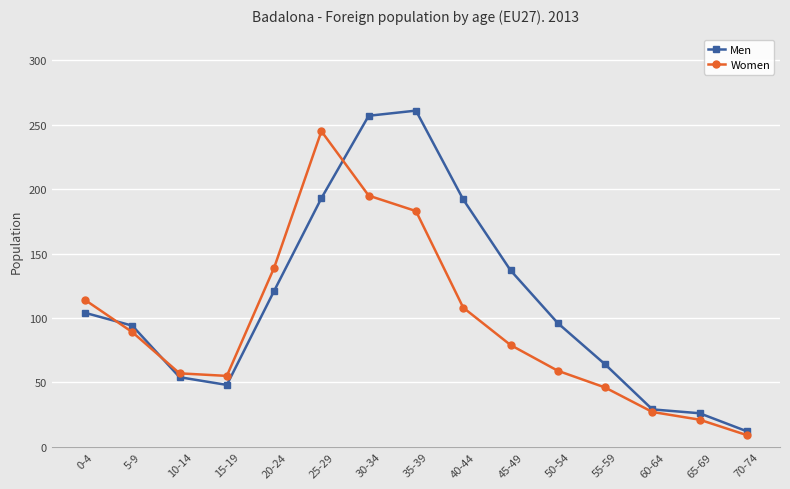

What is the smallest value displayed?

9